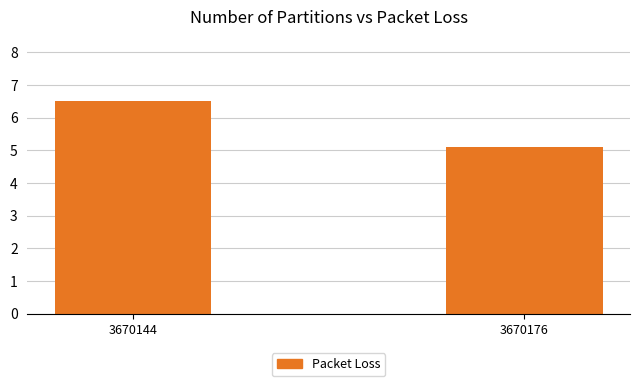

How many values are below 6?

1